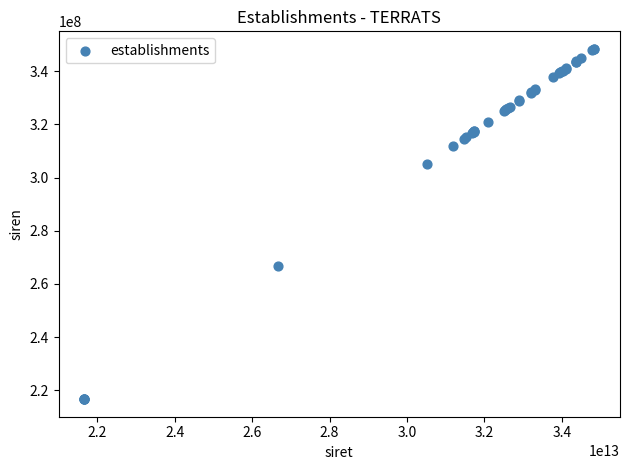

What Y value in the scatter plot is closest to 282534297?

266602374